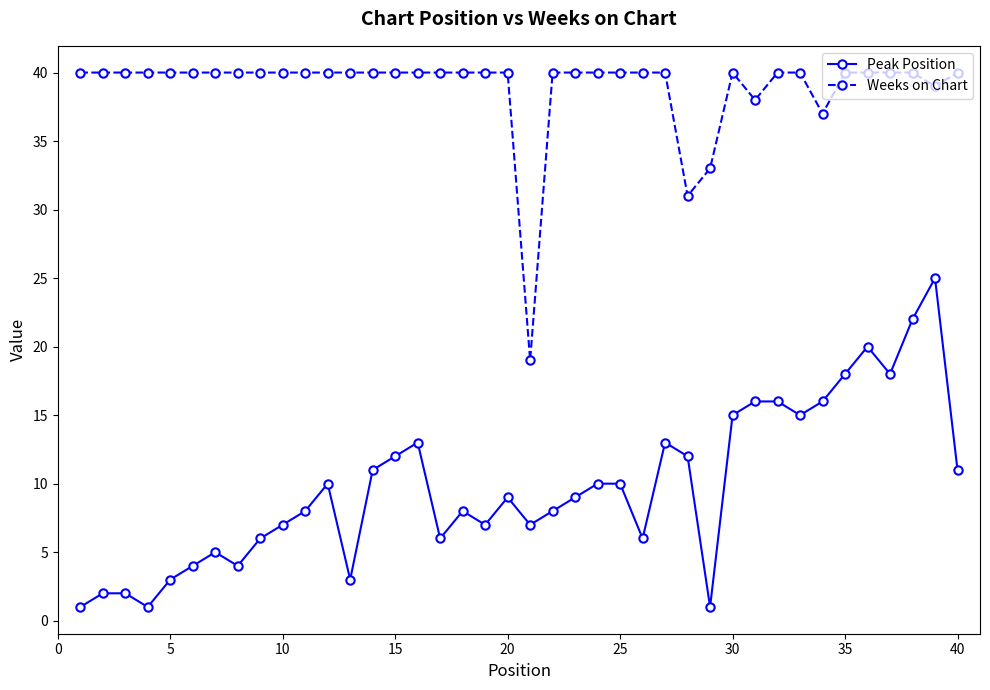

What is the maximum value shown in the chart?

40